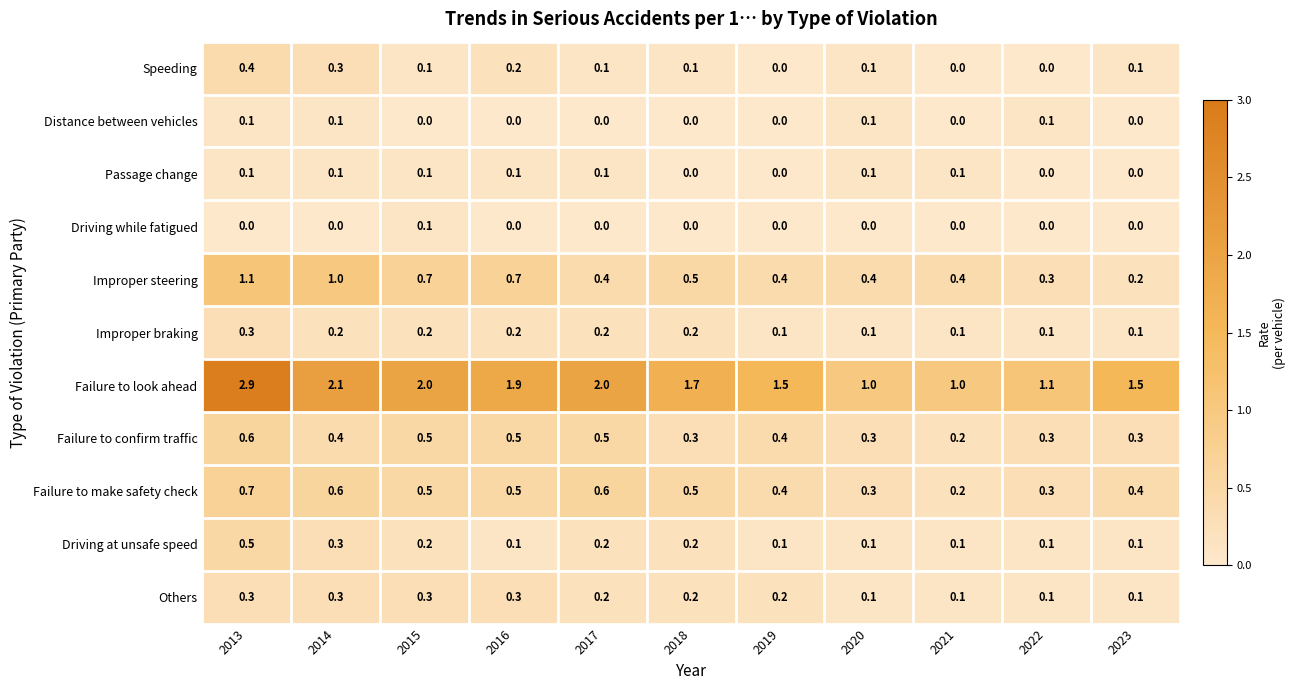

What is the total value across all series at 2013?

7.0